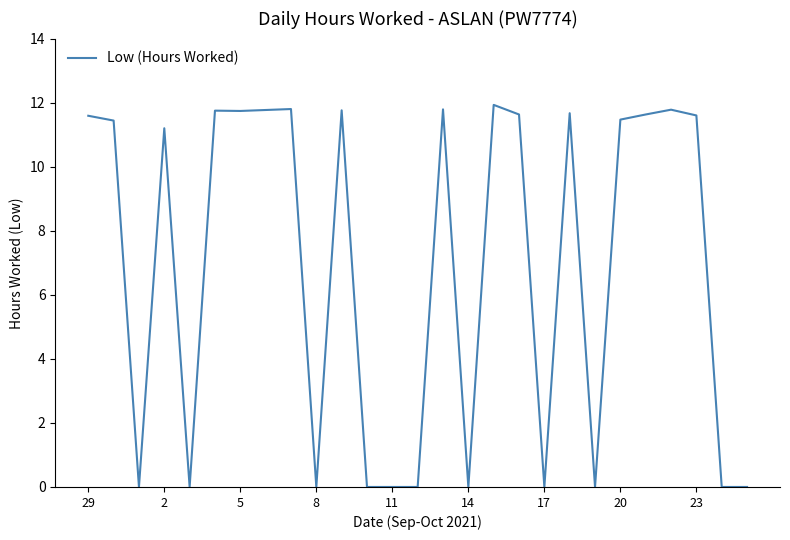

How many distinct data groups are displayed?

1